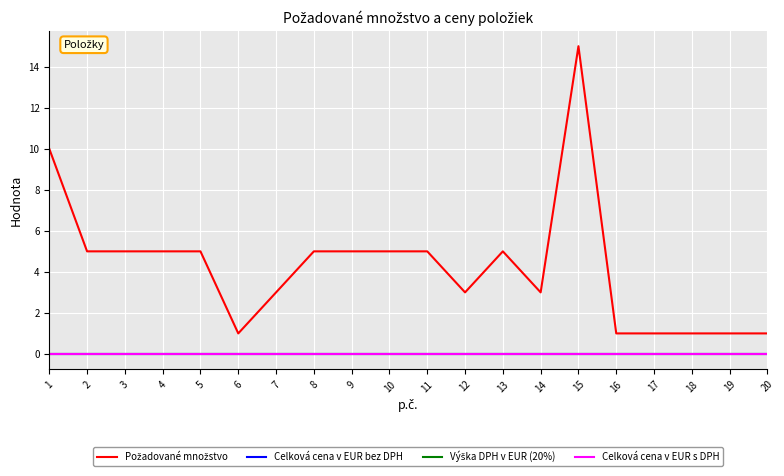

Does the chart have visible grid lines?

Yes